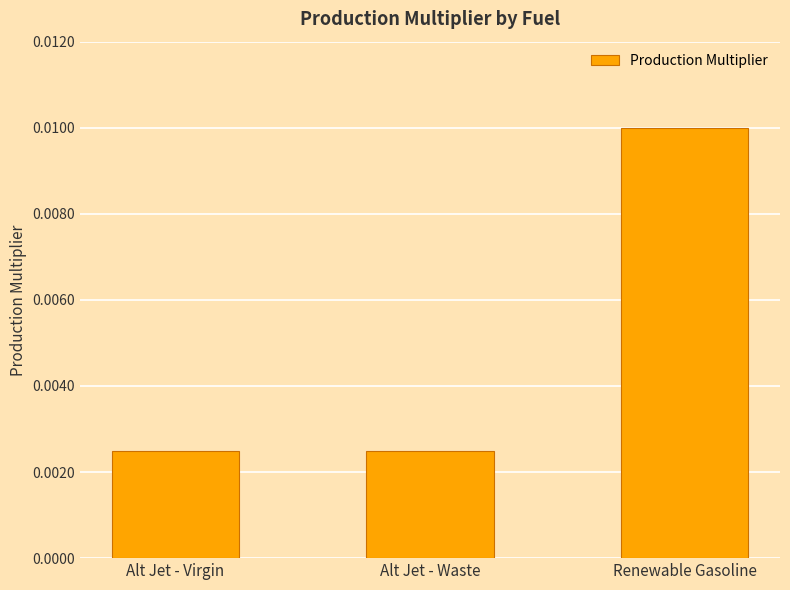

Which has a higher value, Alt Jet - Virgin or Renewable Gasoline?

Renewable Gasoline